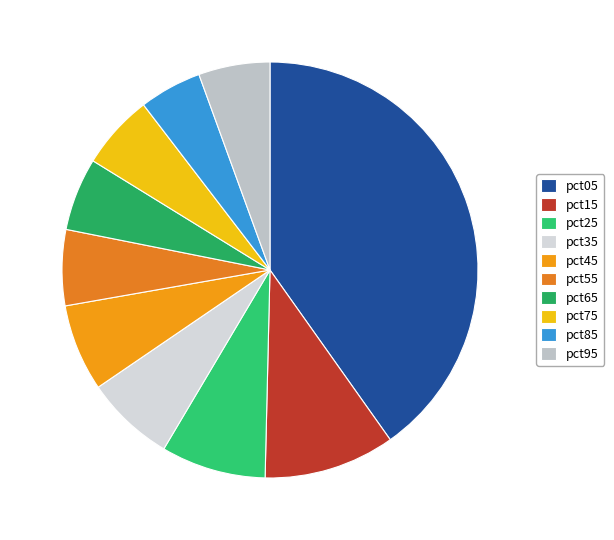

The pct55 slice represents 1% of the pie. True or false?

False